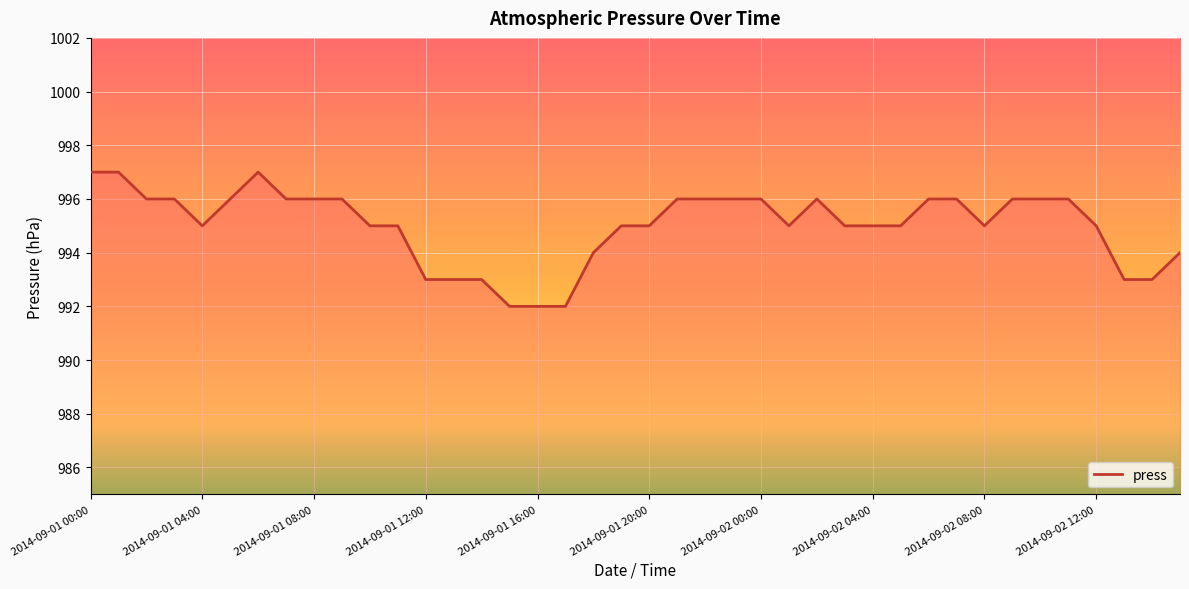

What is the minimum value shown in the chart?

992